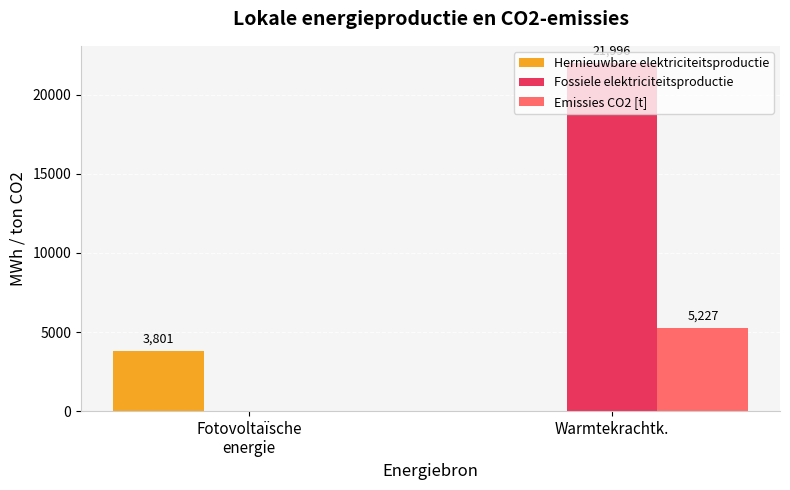

Which series has the largest total across all categories?

Fossiele elektriciteitsproductie